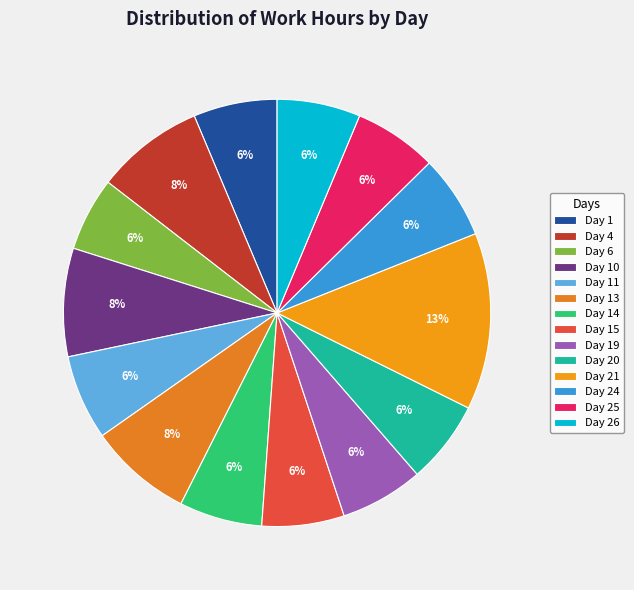

Which category has the biggest portion of the pie?

Day 21